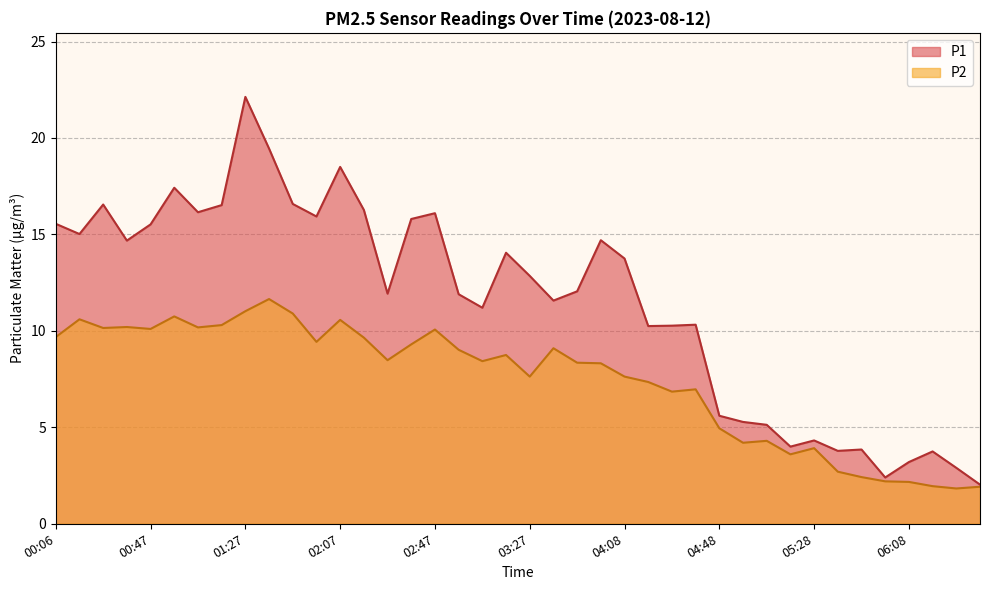

Where is P2 nearest to the value 6?

04:28